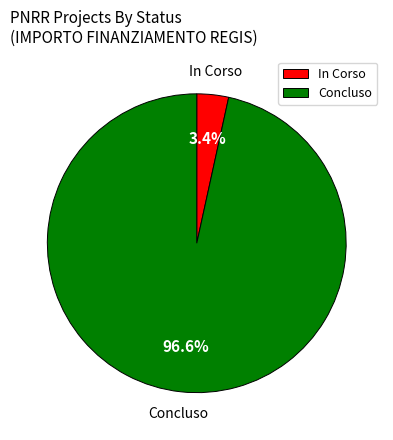

To the nearest percent, what is the average slice percentage?

50%